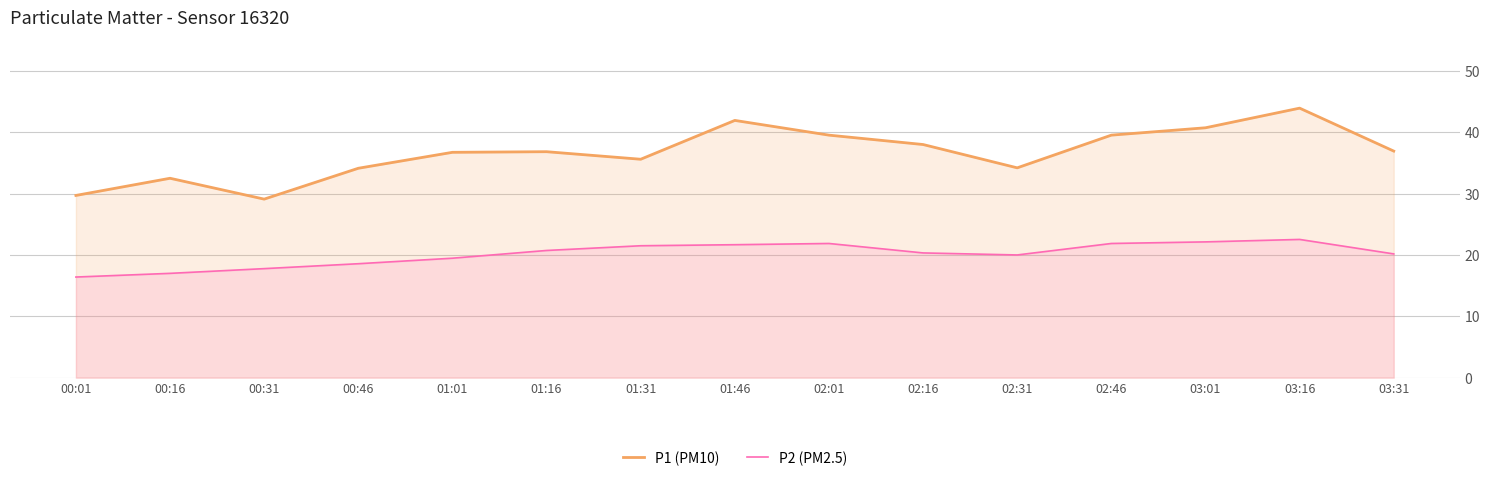

What is the difference between the maximum and minimum values in the P2 (PM2.5) series?

6.1